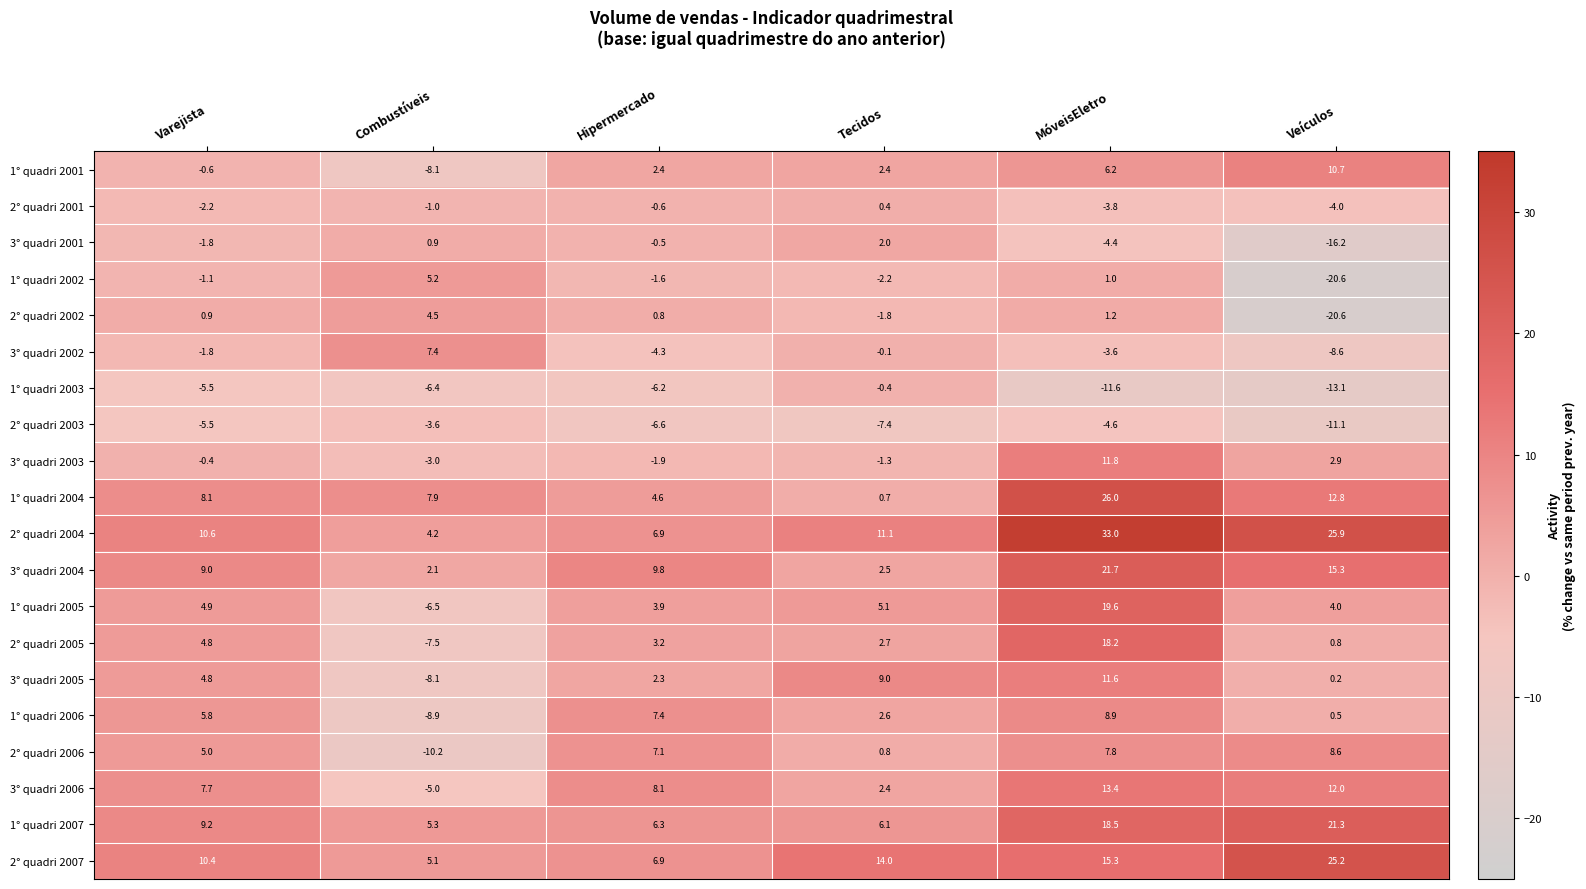

What is the difference between the highest and lowest values at Hipermercado?

16.4